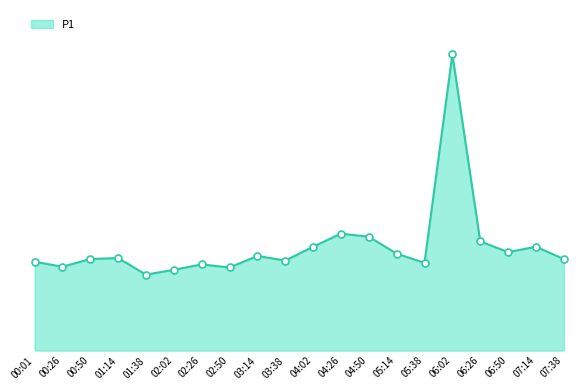

True or false: the data has more than 1 interior local peaks.

True